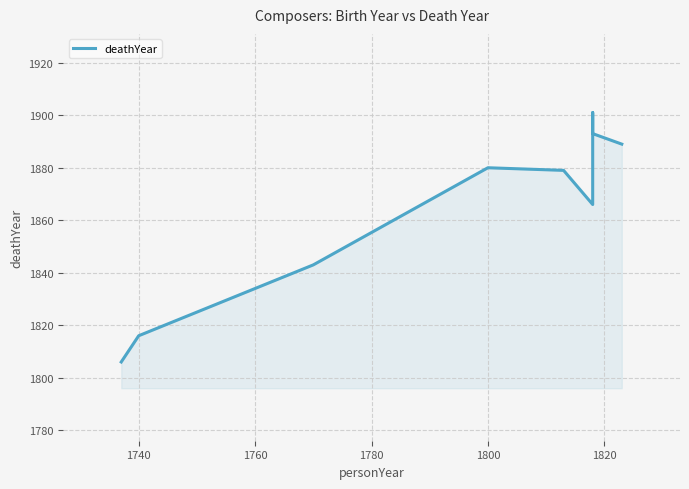

What is the difference between the second highest and minimum values?

87